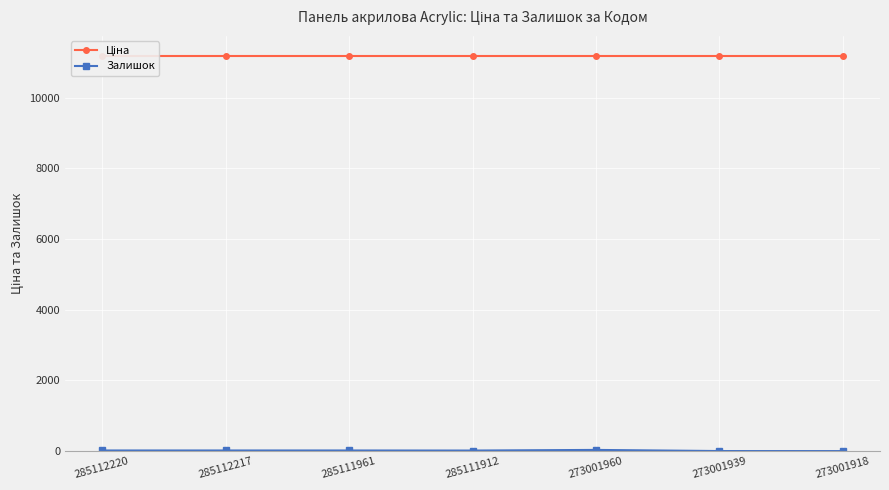

True or false: Залишок and Ціна intersect in this chart.

False